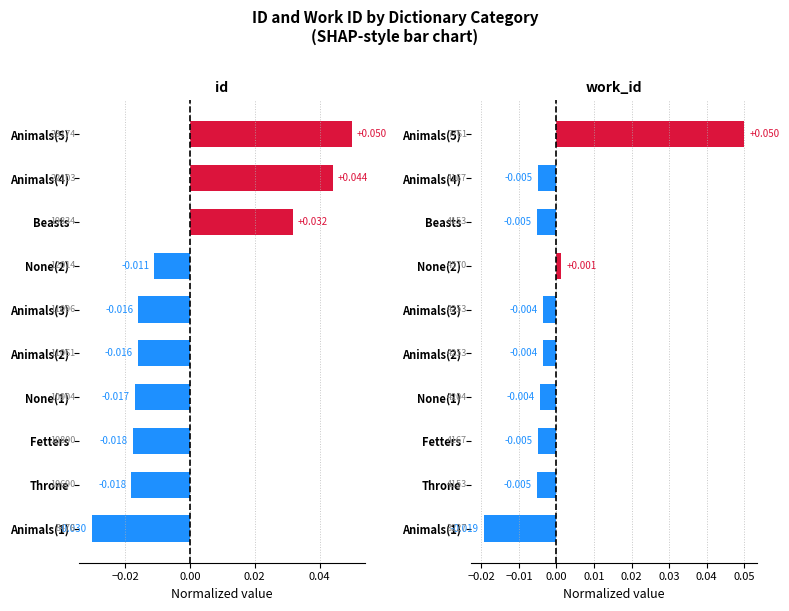

The value of id at Throne is -0.0. True or false?

False